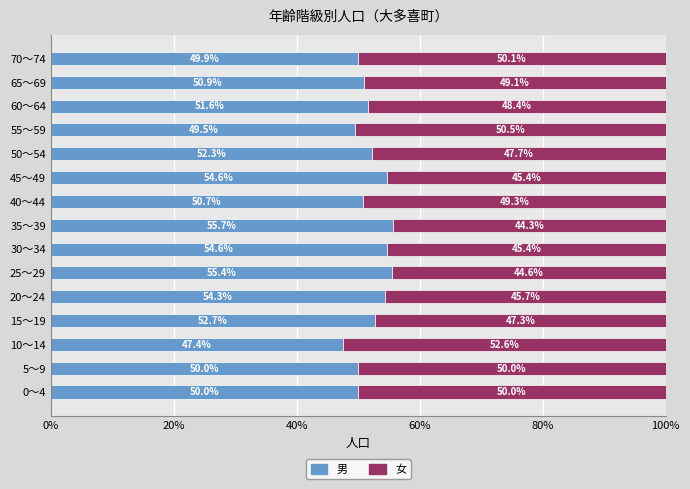

What is the lowest value of the 男 series?

47.4